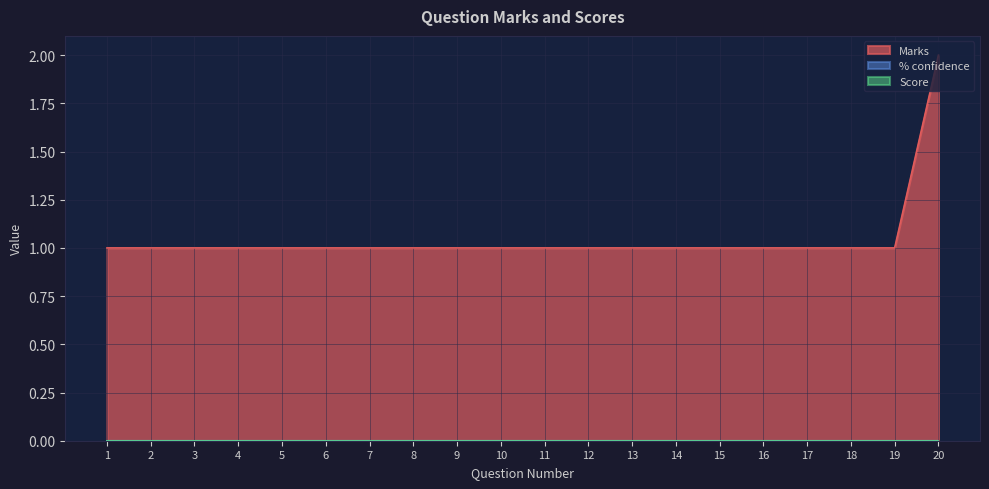

The Marks series shows 1 at 5. True or false?

True